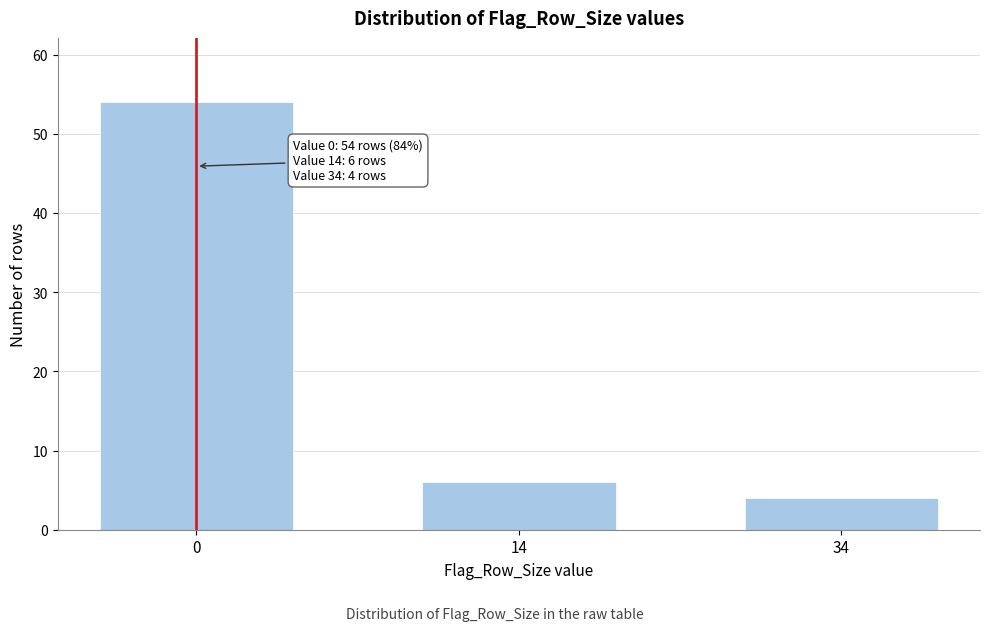

Reading left to right, what are all the values shown in this chart?

0=54	14=6	34=4